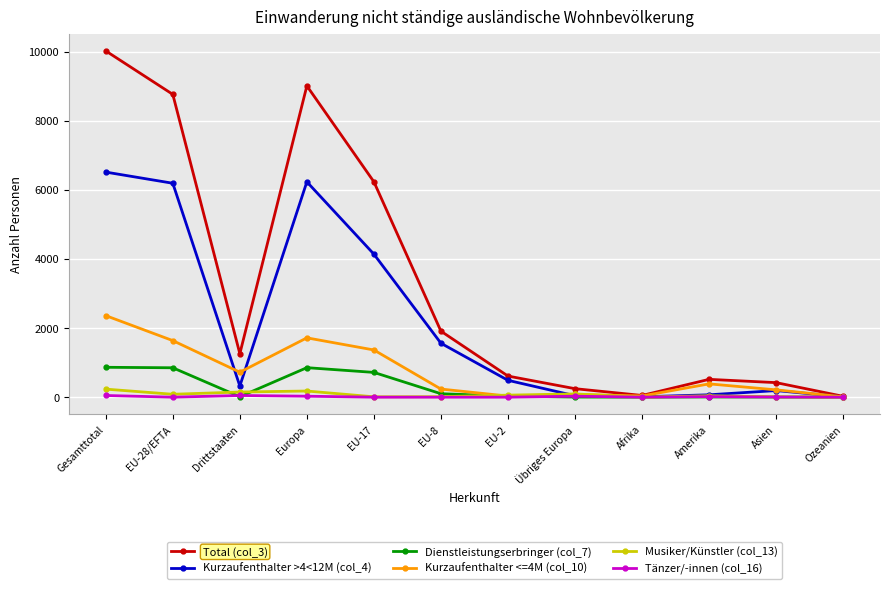

Does the chart display data point markers on the line(s)?

Yes